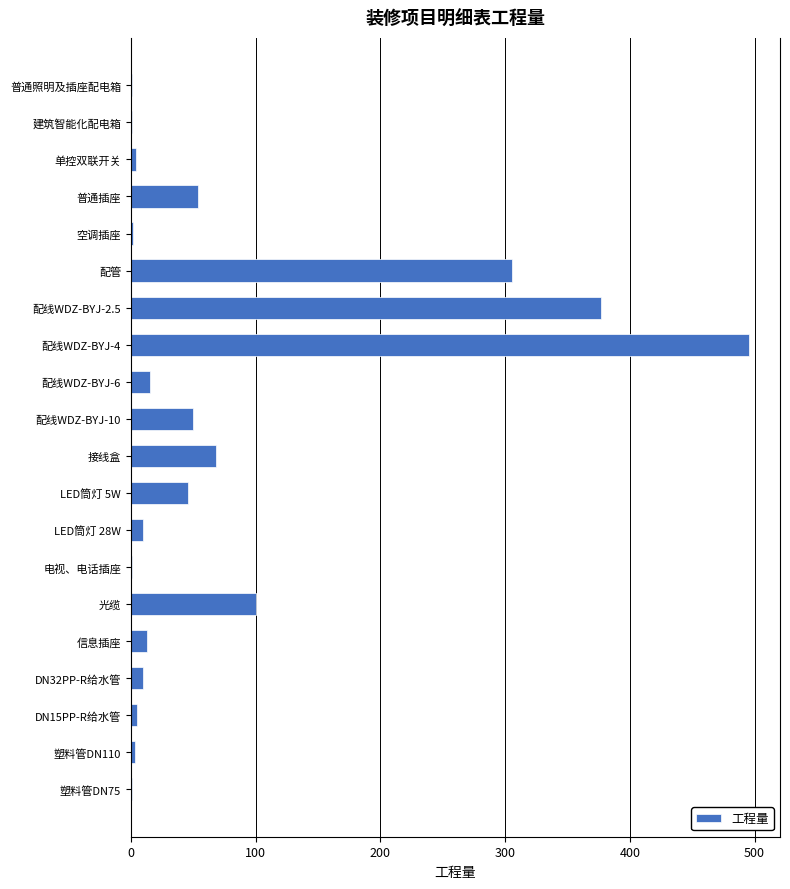

The value at LED筒灯 5W is 62.0. True or false?

False